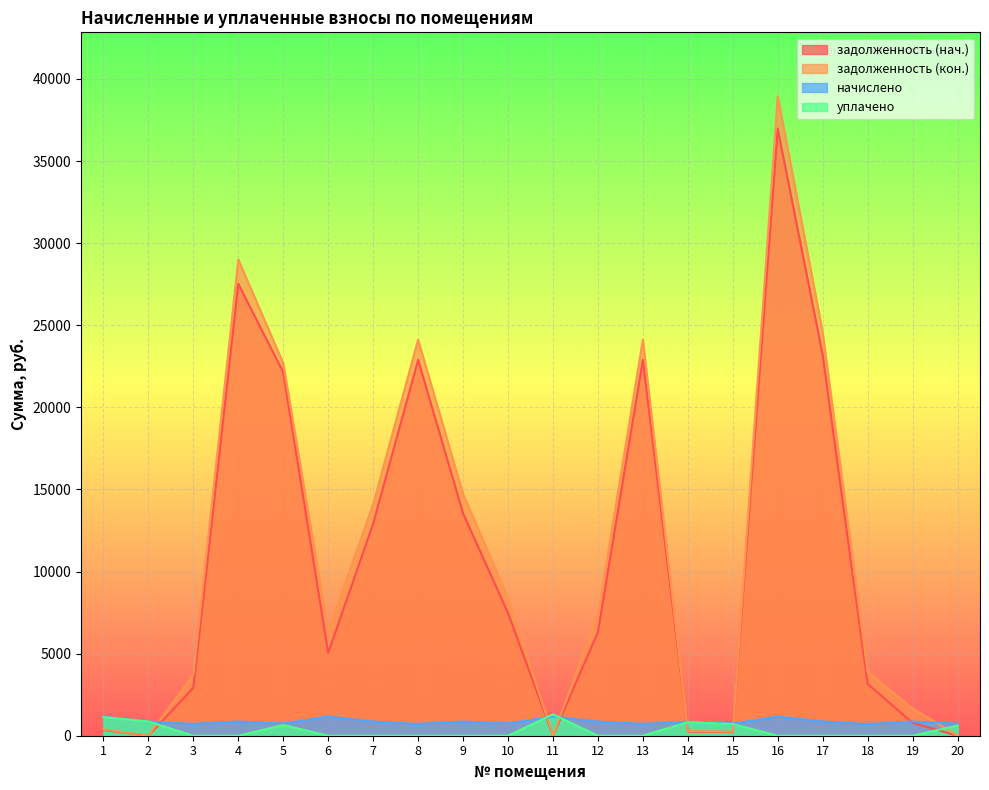

Where is начислено nearest to the value 941?

4